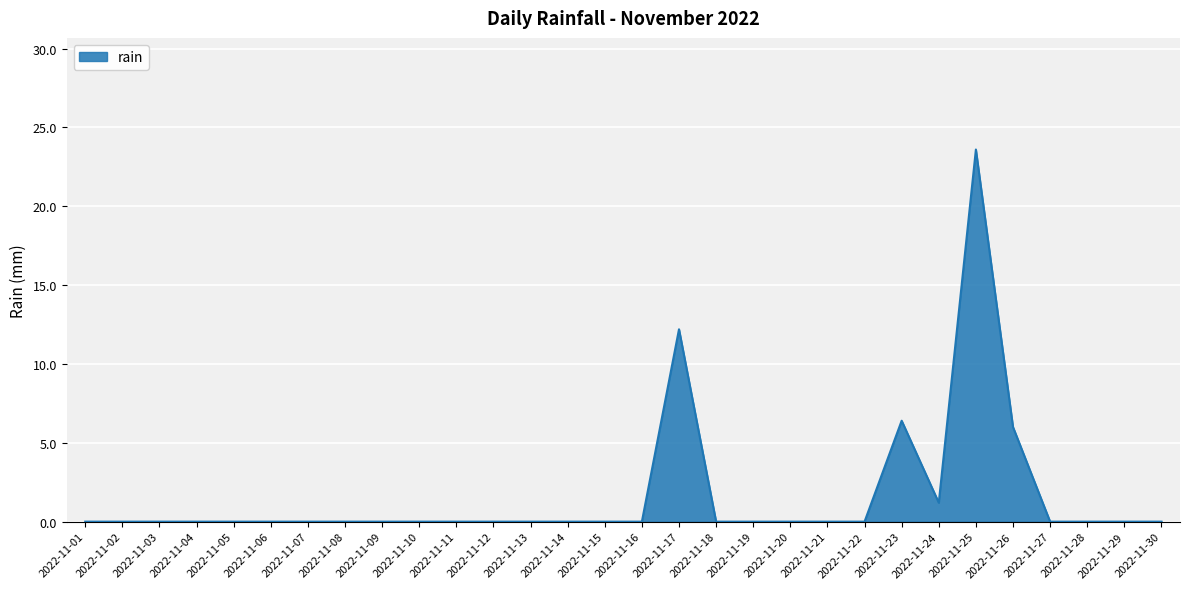

Which category has the highest value across all series?

2022-11-25